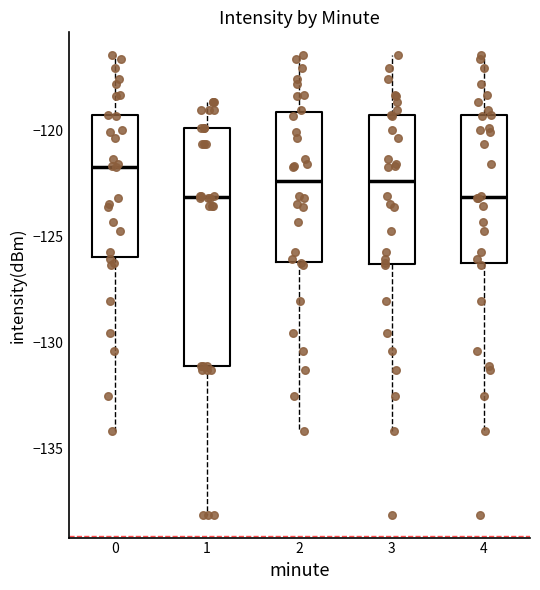

Reading left to right, read every box against the y-axis: the position of its median line, the range the box covers, and the ends of its whiskers. The values are not printed on the chart, so give them approximately, as read against the axis.

0: median -121.5, box -126.0 to -119.0, whiskers -134.0 to -116.5
1: median -123.0, box -131.0 to -120.0, whiskers -138.0 to -118.5
2: median -122.5, box -126.0 to -119.0, whiskers -134.0 to -116.5
3: median -122.5, box -126.5 to -119.0, whiskers -134.0 to -116.5
4: median -123.0, box -126.0 to -119.0, whiskers -134.0 to -116.5